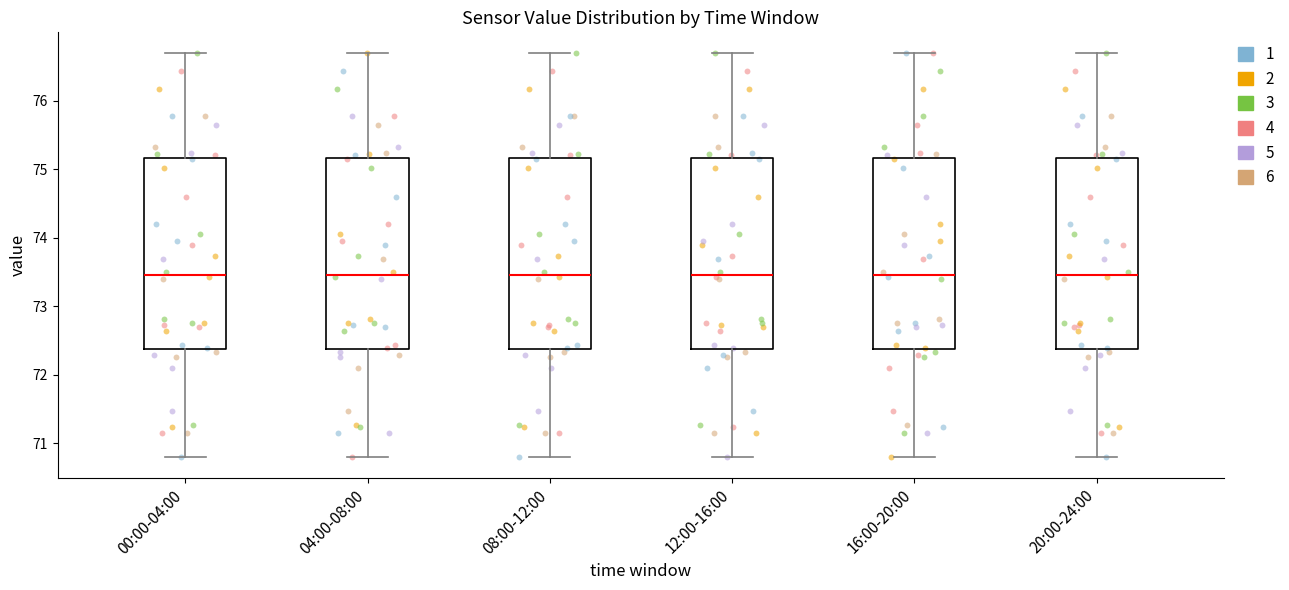

Reading left to right, transcribe this box plot: for each box, give where its median line is, the range the box spans, and where its two whiskers end, as read against the y-axis. The values are not printed on the chart, so give them approximately, as read against the axis.

00:00-04:00: median 73.5, box 72.4 to 75.2, whiskers 70.8 to 76.7
04:00-08:00: median 73.5, box 72.4 to 75.2, whiskers 70.8 to 76.7
08:00-12:00: median 73.5, box 72.4 to 75.2, whiskers 70.8 to 76.7
12:00-16:00: median 73.5, box 72.4 to 75.2, whiskers 70.8 to 76.7
16:00-20:00: median 73.5, box 72.4 to 75.2, whiskers 70.8 to 76.7
20:00-24:00: median 73.5, box 72.4 to 75.2, whiskers 70.8 to 76.7